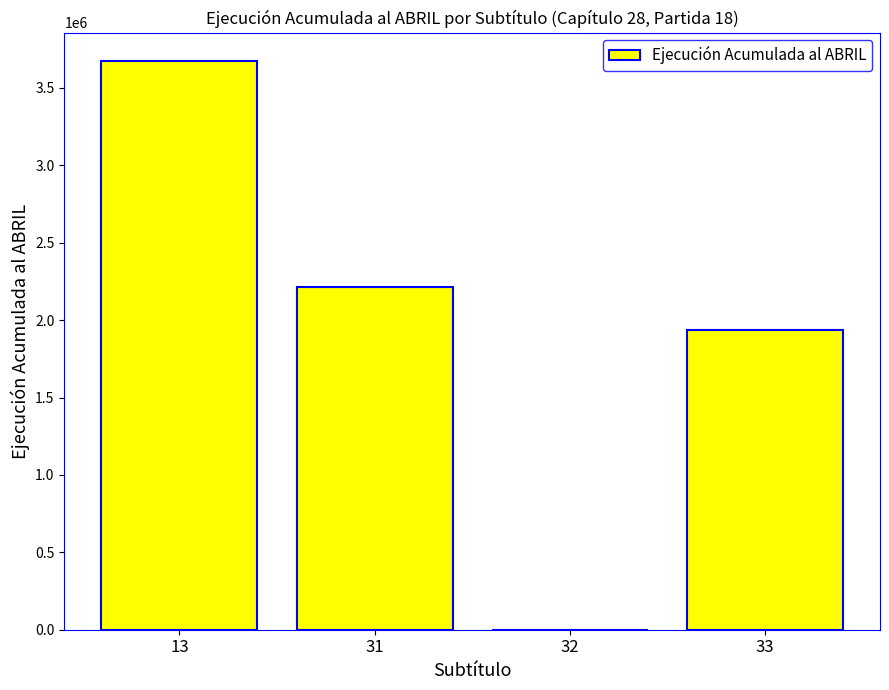

What is the change in value from 32 to 33?

+1934940